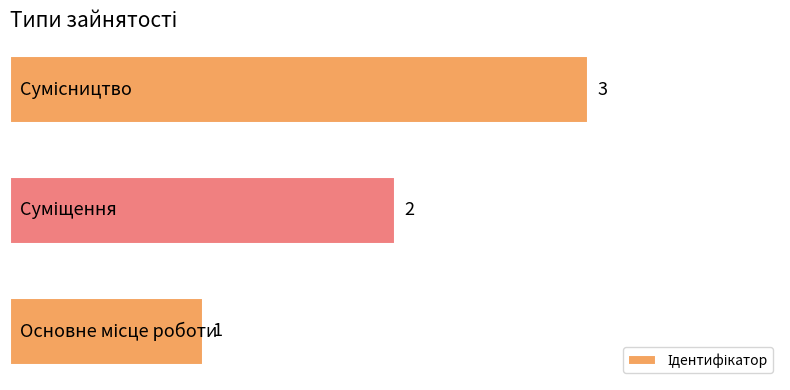

How many distinct data groups are displayed?

1